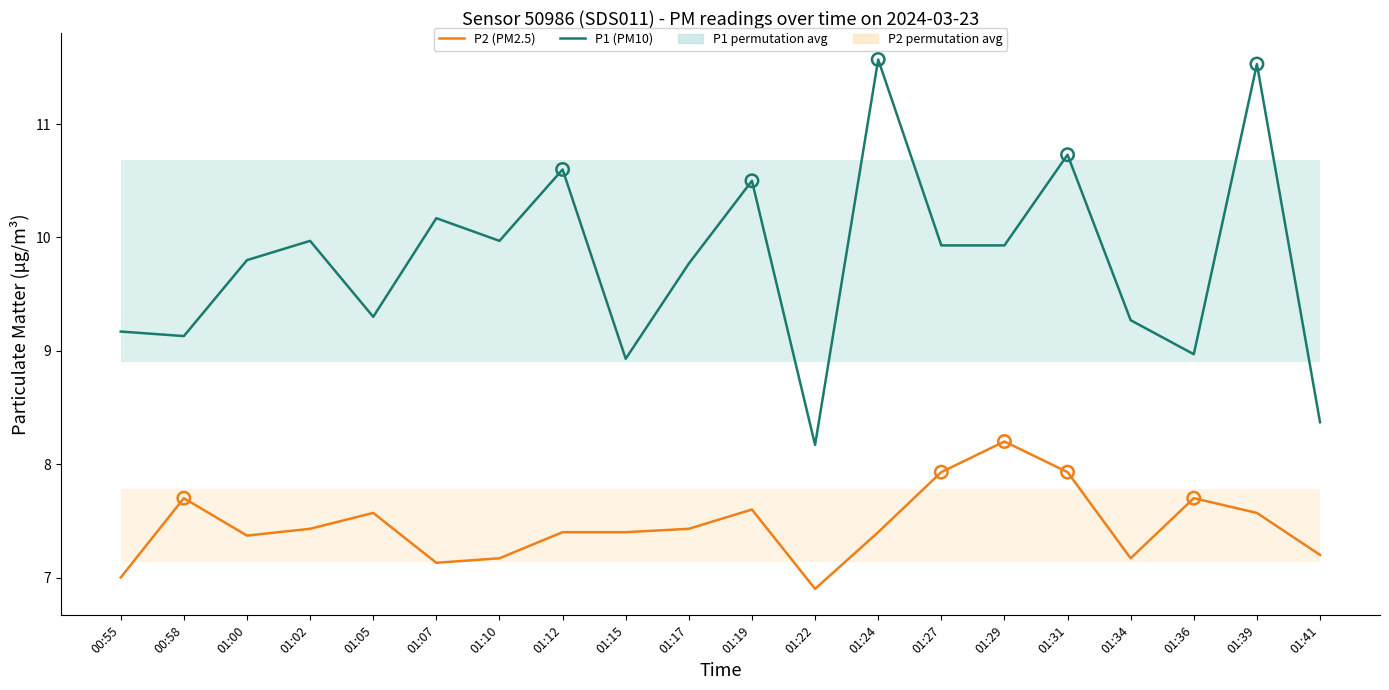

Which series reaches the minimum Y coordinate?

P2 (PM2.5)